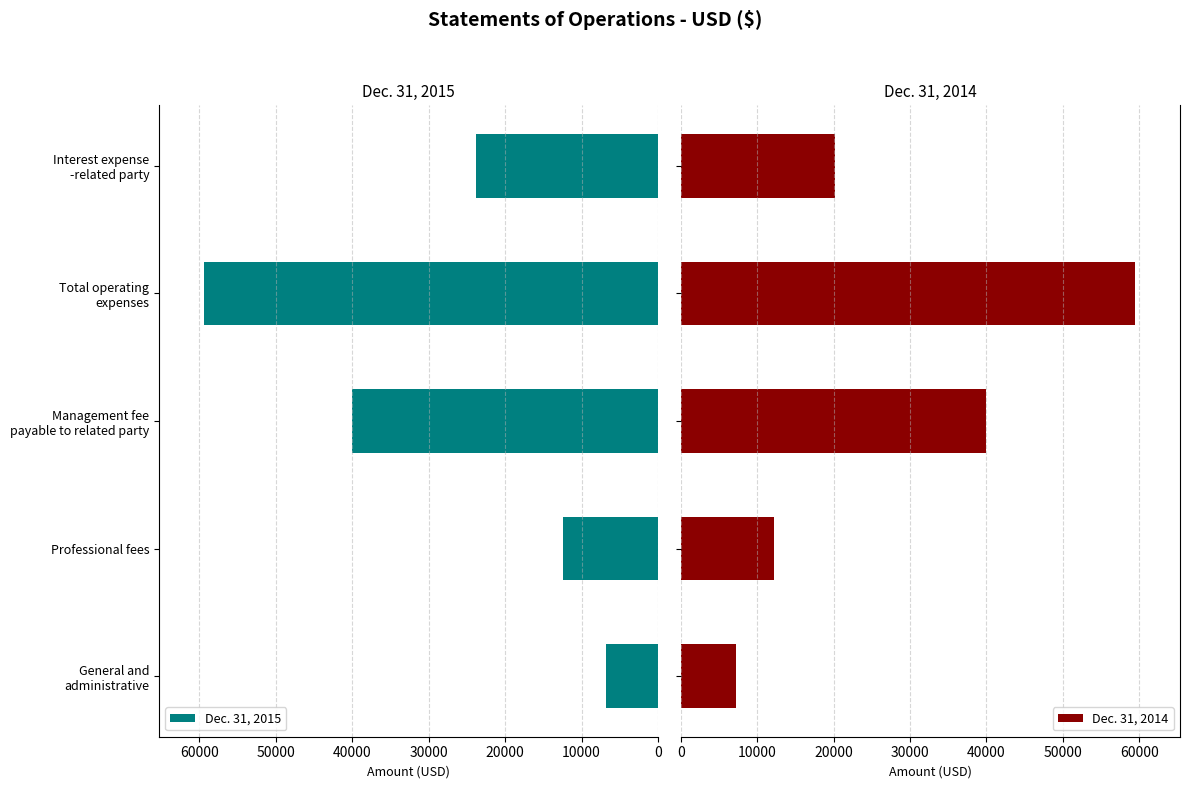

What is the value of the Dec. 31, 2015 bar at the 5th from the left?

23858